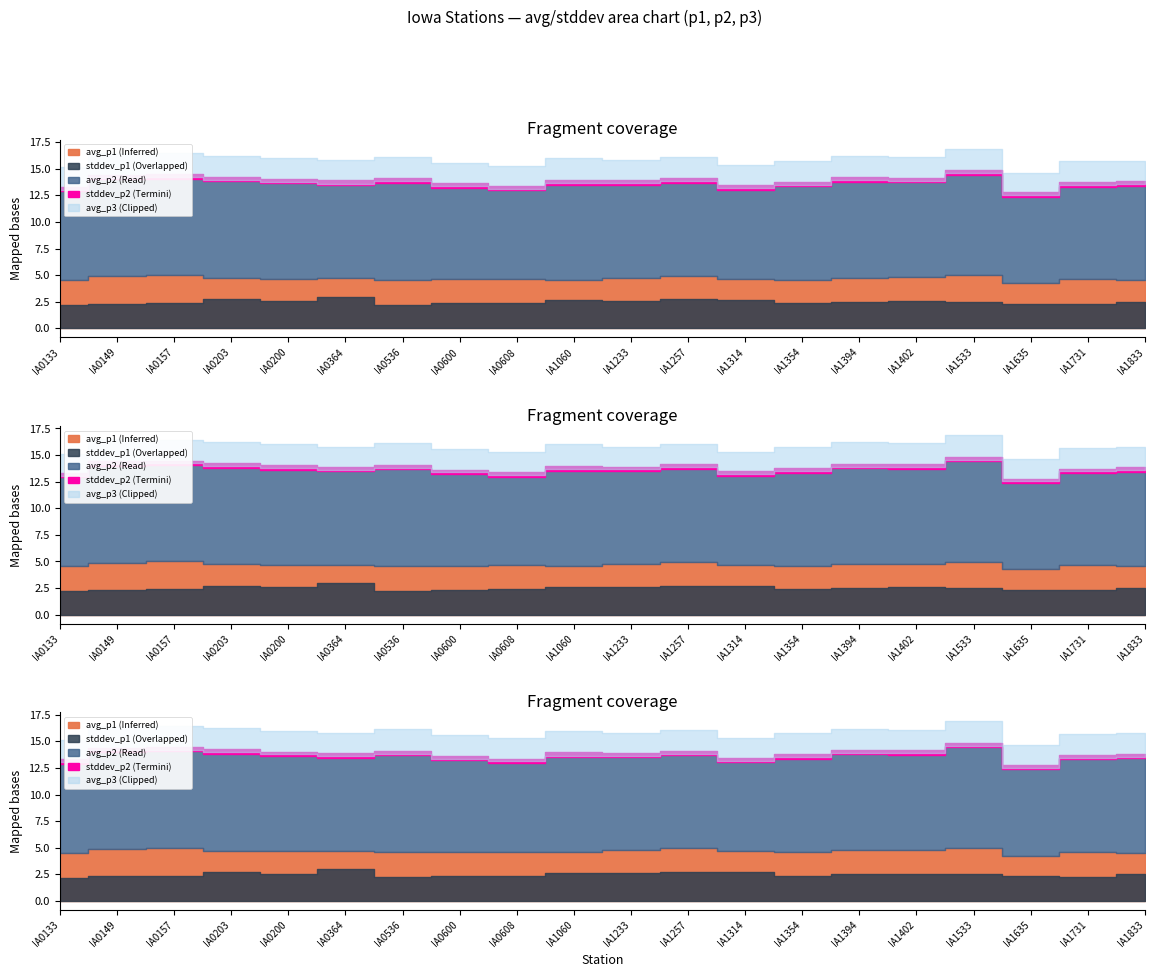

True or false: avg_p1 has a value of 4.6 at IA0536.

True